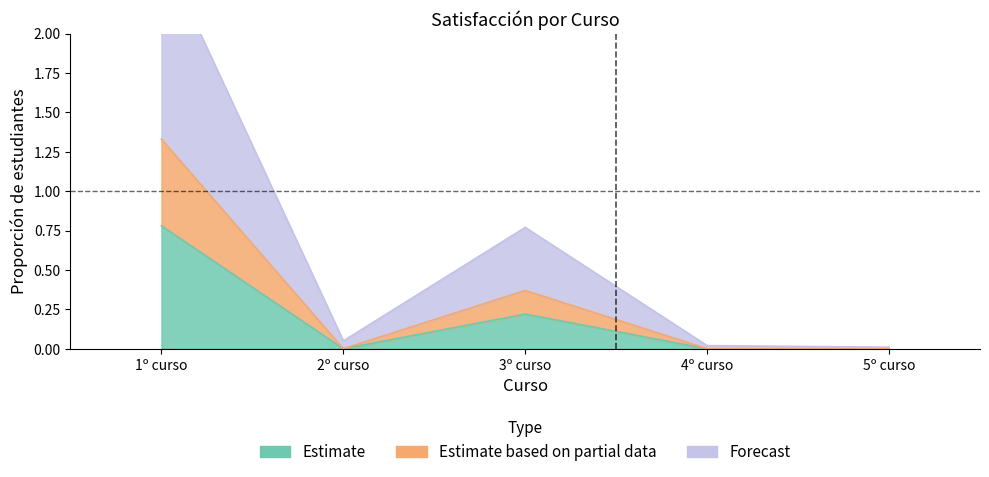

Reading left to right, transcribe all the data shown in this chart.

Estimate: 0.8	0.0	0.2	0.0	0.0
Estimate based on partial data: 1.3	0.0	0.4	0.0	0.0
Forecast: 2.5	0.1	0.8	0.0	0.0